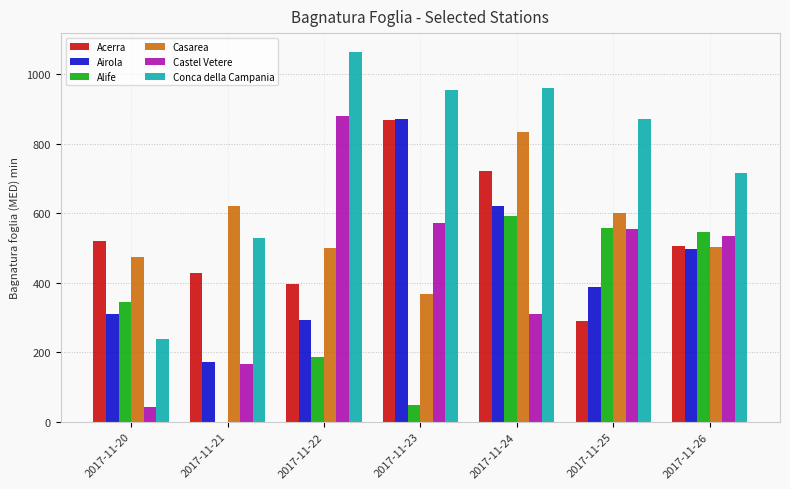

What is the sum of all Acerra values?

3731.0